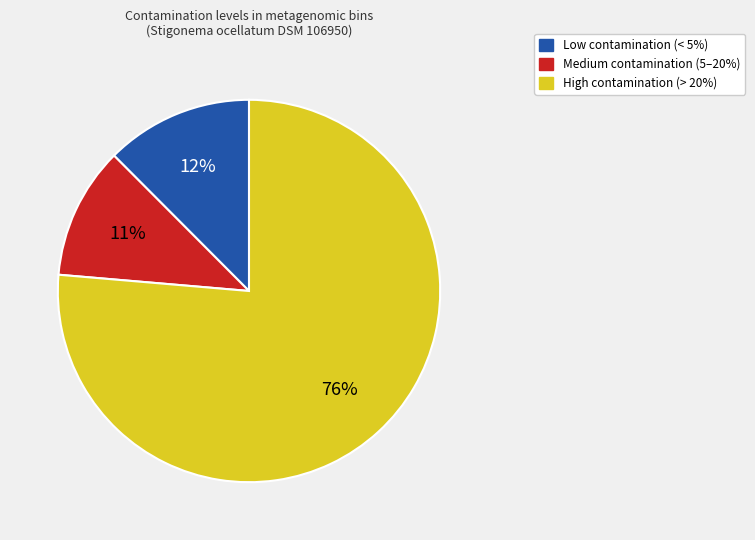

Is there any slice that represents more than half of the pie?

Yes